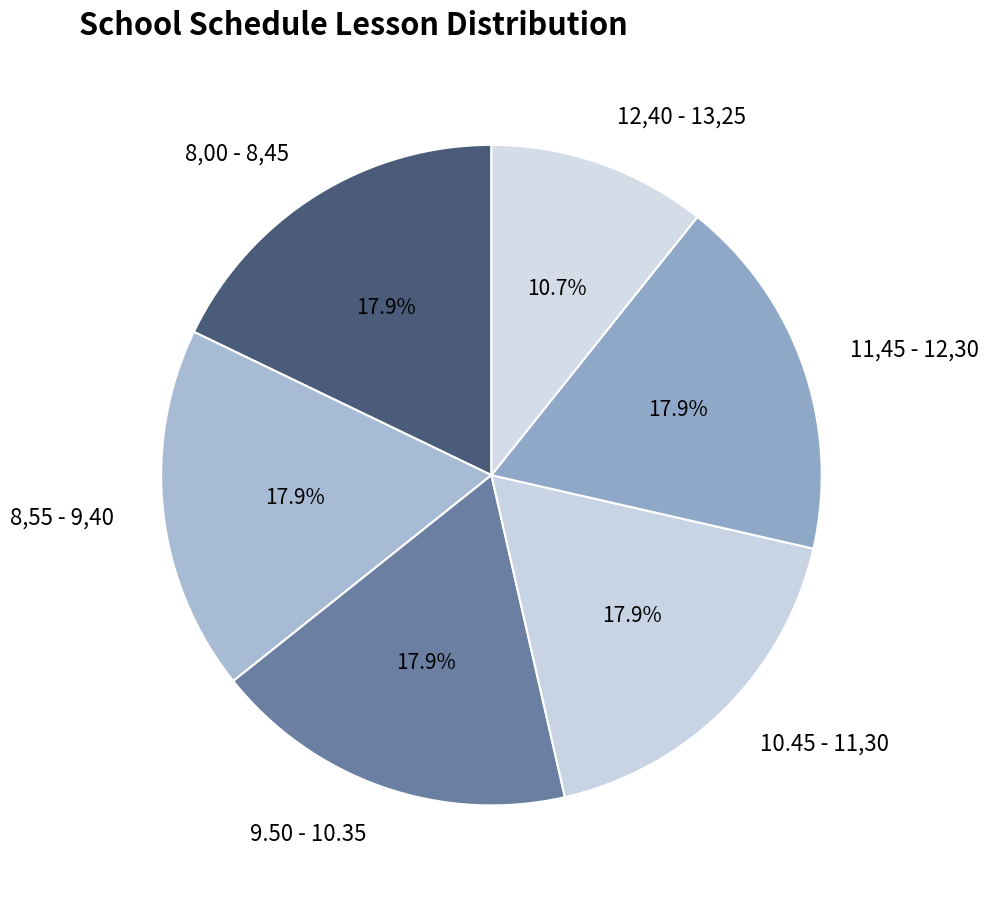

What is the total percentage of 8,00 - 8,45 and 11,45 - 12,30?

35.7%